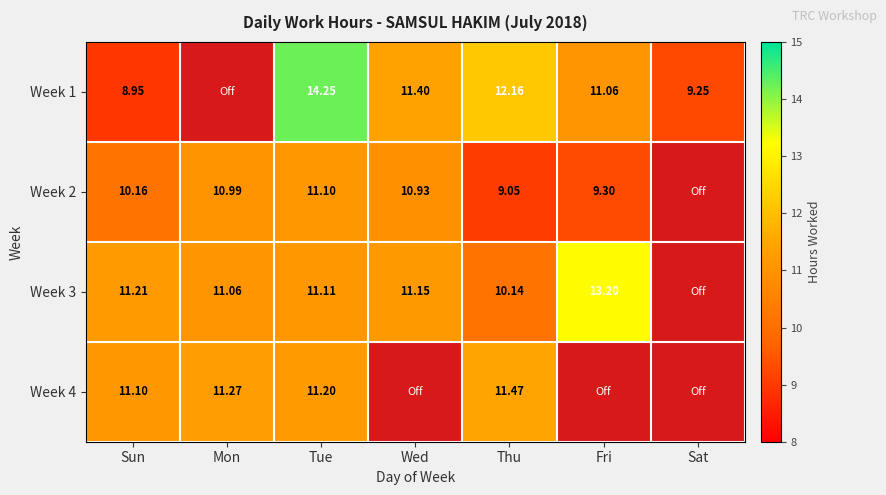

Is the value of Week 2 at Thu greater than the value of Week 4 at Mon?

No